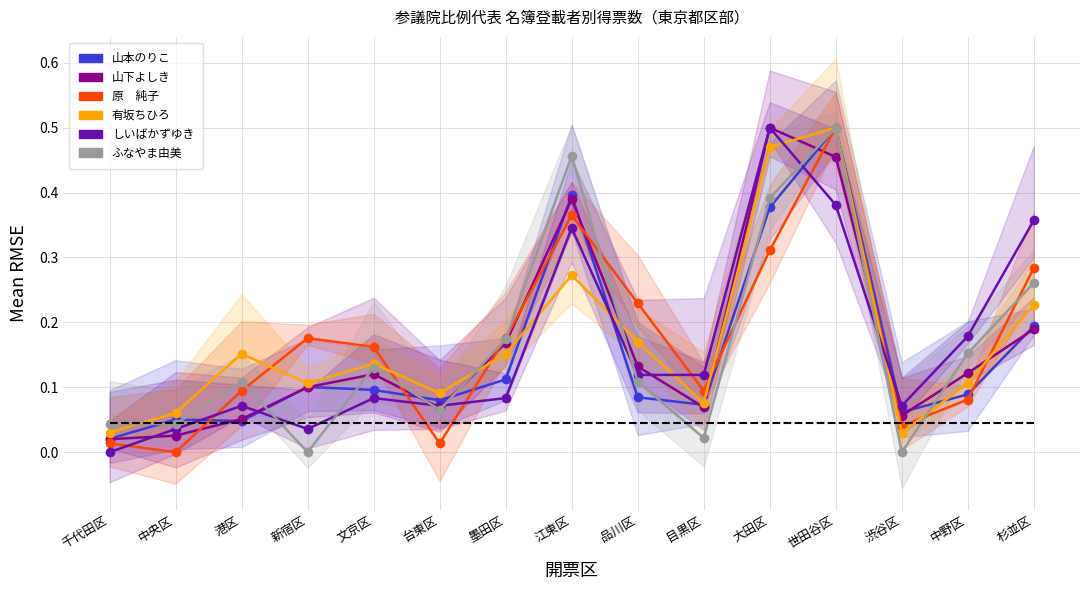

Rank the categories by 山下よしき value from lowest to highest.

千代田区, 中央区, 港区, 渋谷区, 台東区, 目黒区, 新宿区, 文京区, 中野区, 品川区, 墨田区, 杉並区, 江東区, 世田谷区, 大田区